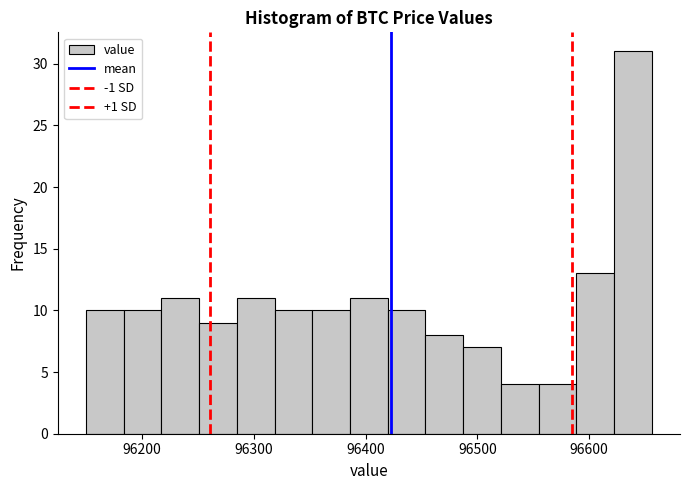

Around what value on the x-axis is the tallest bar? Give the approximate position of its centre, as read against the axis.

96640